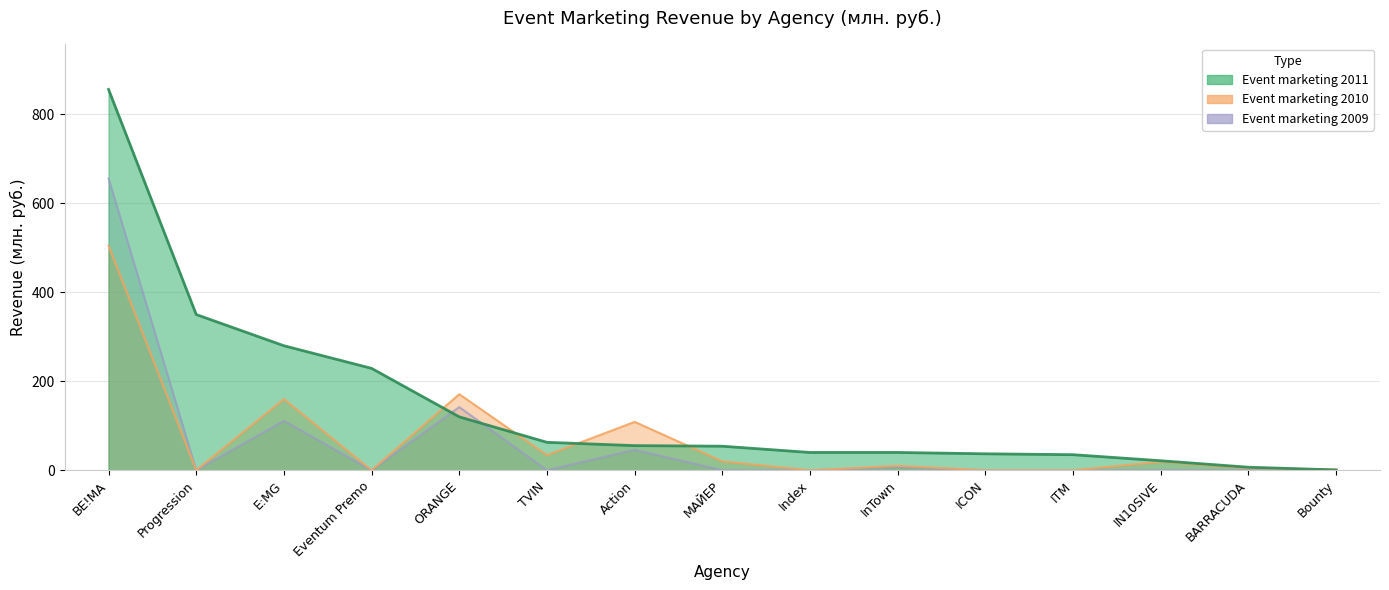

Between which two adjacent categories do Event marketing 2010 and Event marketing 2011 first intersect?

Eventum Premo and ORANGE